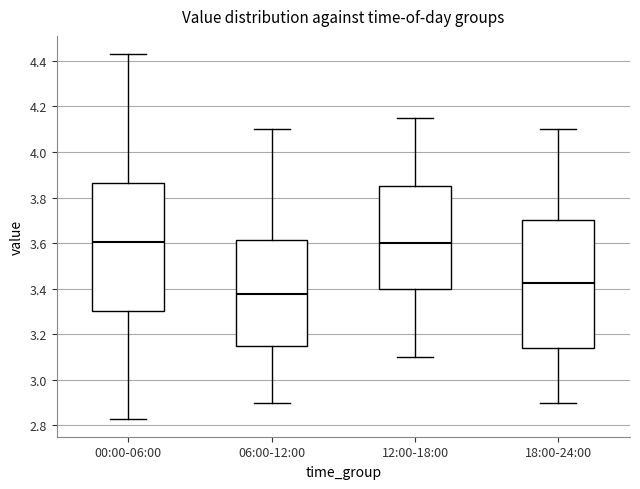

Reading left to right, transcribe this box plot: for each box, give where its median line is, the range the box spans, and where its two whiskers end, as read against the y-axis. The values are not printed on the chart, so give them approximately, as read against the axis.

00:00-06:00: median 3.60, box 3.30 to 3.86, whiskers 2.84 to 4.44
06:00-12:00: median 3.38, box 3.16 to 3.62, whiskers 2.90 to 4.10
12:00-18:00: median 3.60, box 3.40 to 3.86, whiskers 3.10 to 4.16
18:00-24:00: median 3.42, box 3.14 to 3.70, whiskers 2.90 to 4.10